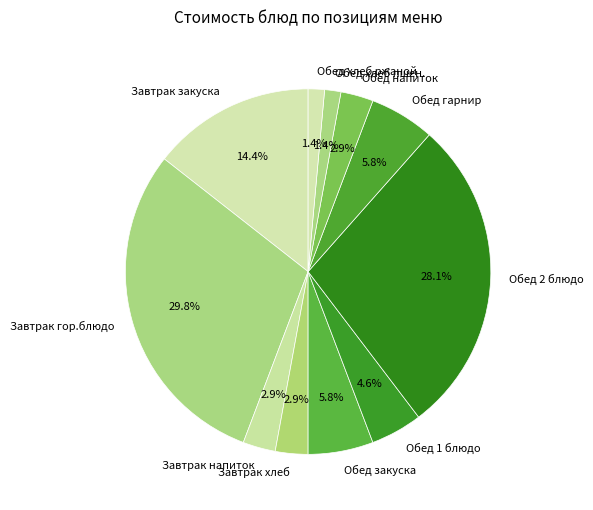

Is Обед хлеб пшен. the majority of the pie?

No